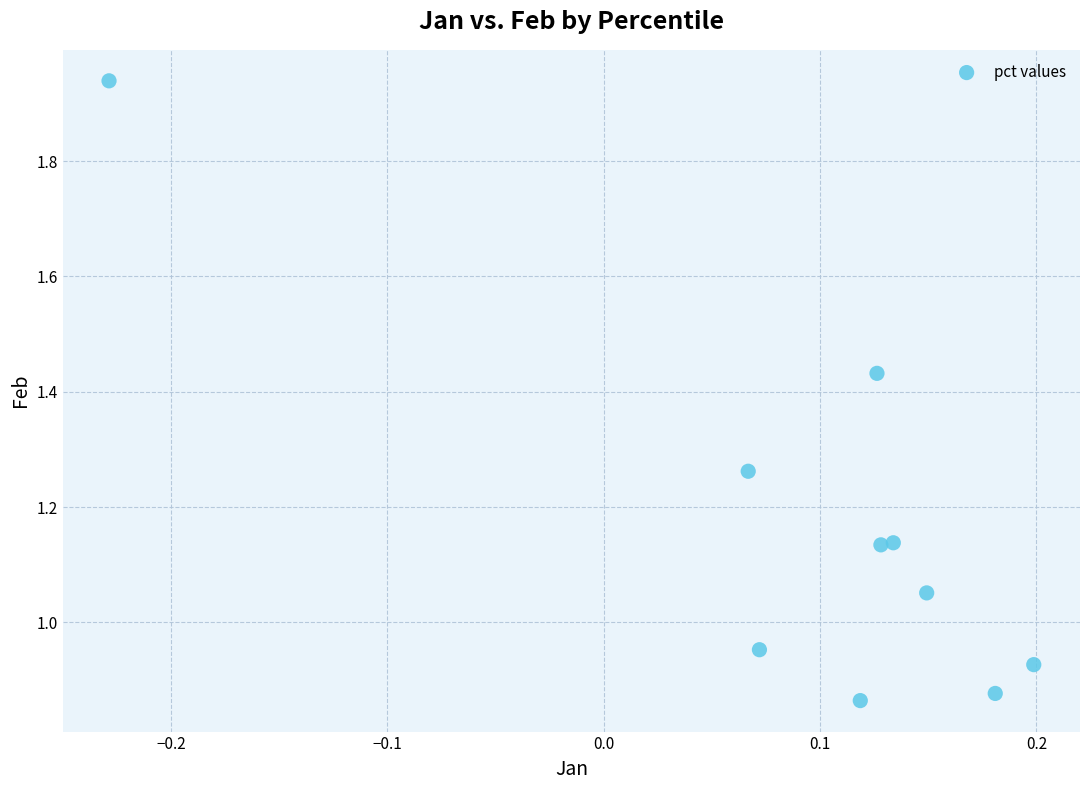

What is the range of X values (max minus min)?

0.4